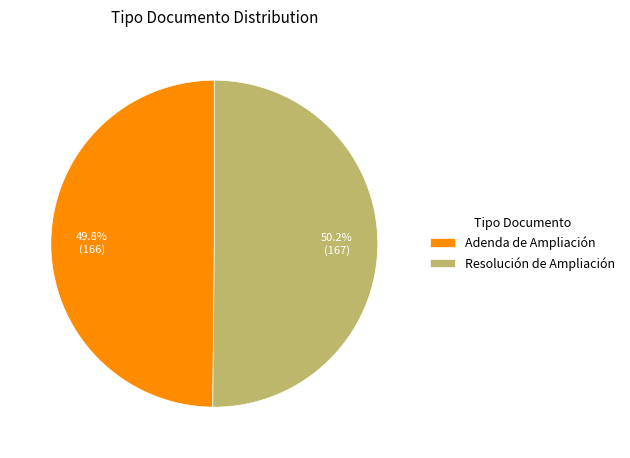

What is the total percentage of Adenda de Ampliación and Resolución de Ampliación?

100.0%